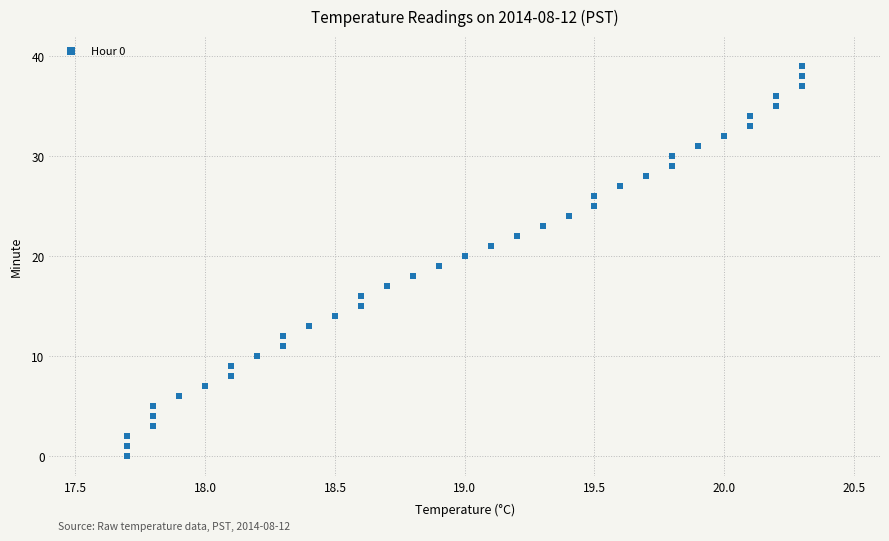

What is the range of Y values (max minus min)?

39